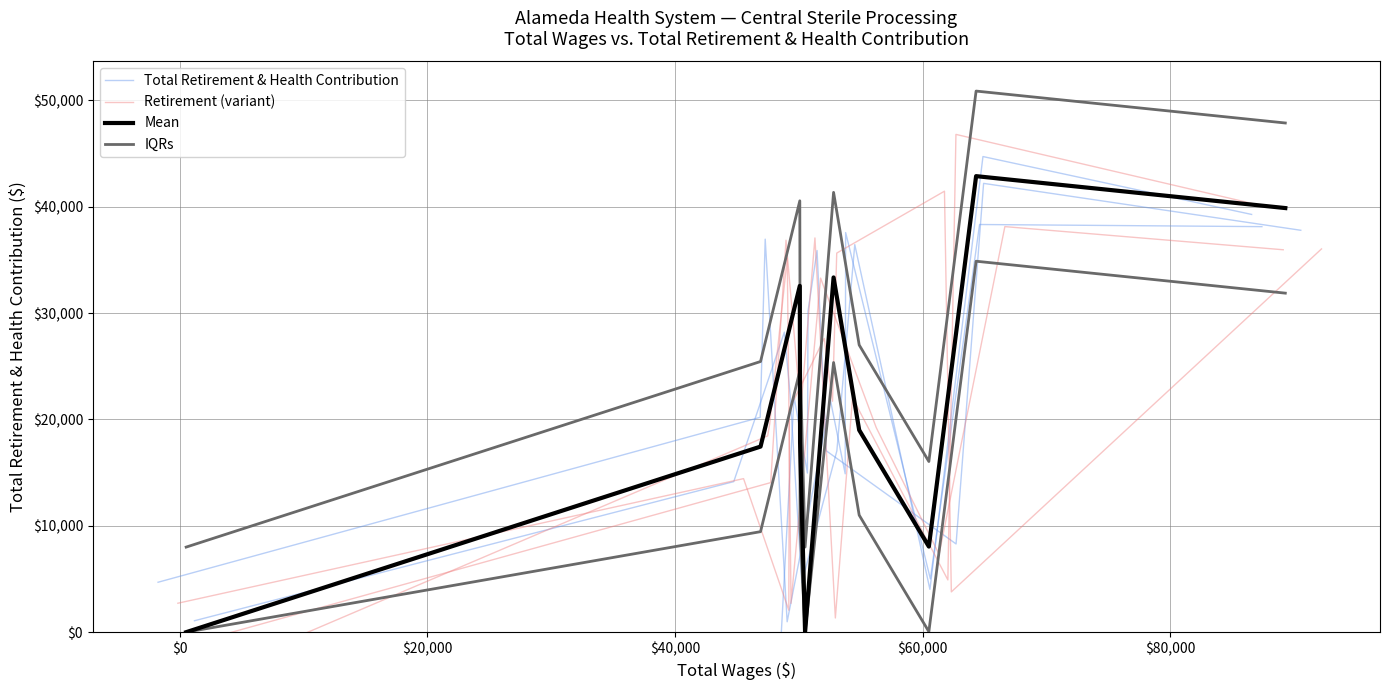

Which series has the largest total across all categories?

IQRs